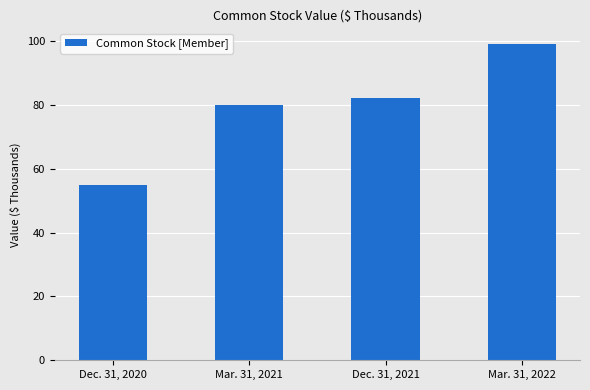

What is the difference between the values at Mar. 31, 2022 and Mar. 31, 2021?

19